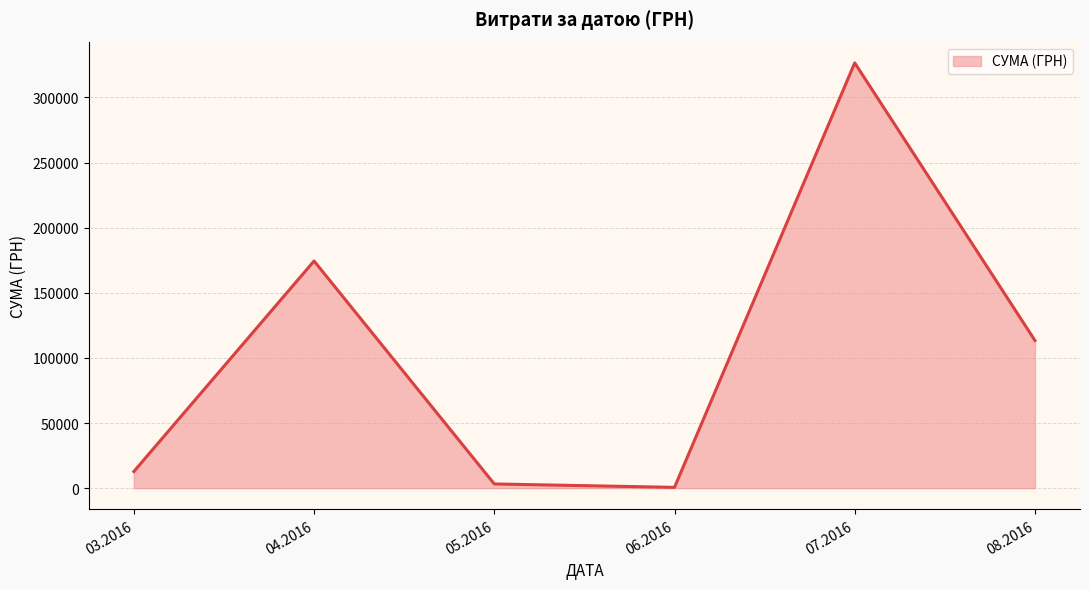

True or false: there are more than 2 points higher than both neighbors.

False